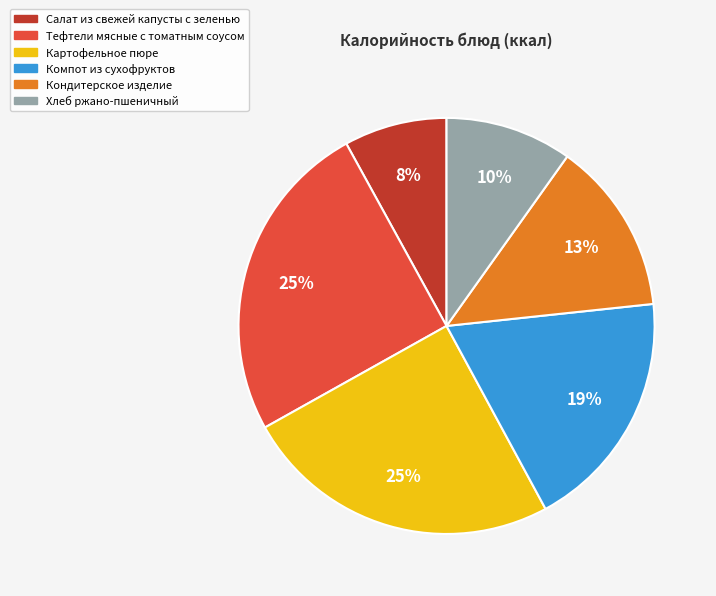

How many slices are in this pie chart?

6